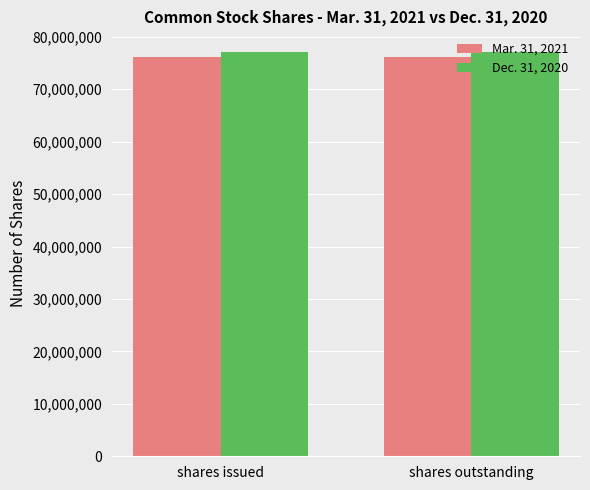

Reading left to right, what are all the values shown in this chart?

Mar. 31, 2021: shares issued=76240439	shares outstanding=76240439
Dec. 31, 2020: shares issued=77195704	shares outstanding=77195704